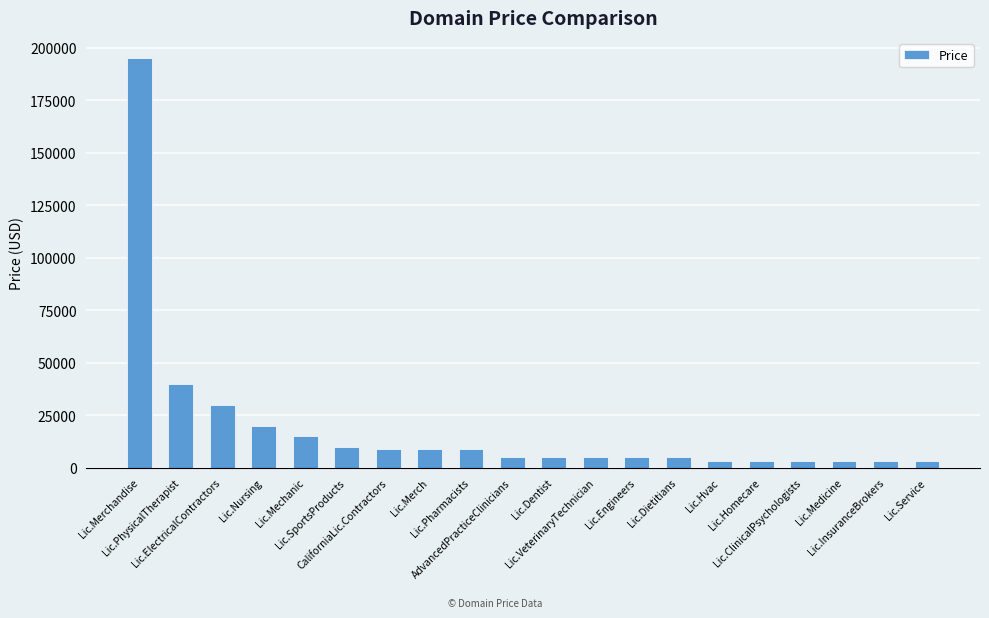

What is the ratio of the value at Lic.Pharmacists to the value at Lic.InsuranceBrokers?

3.1